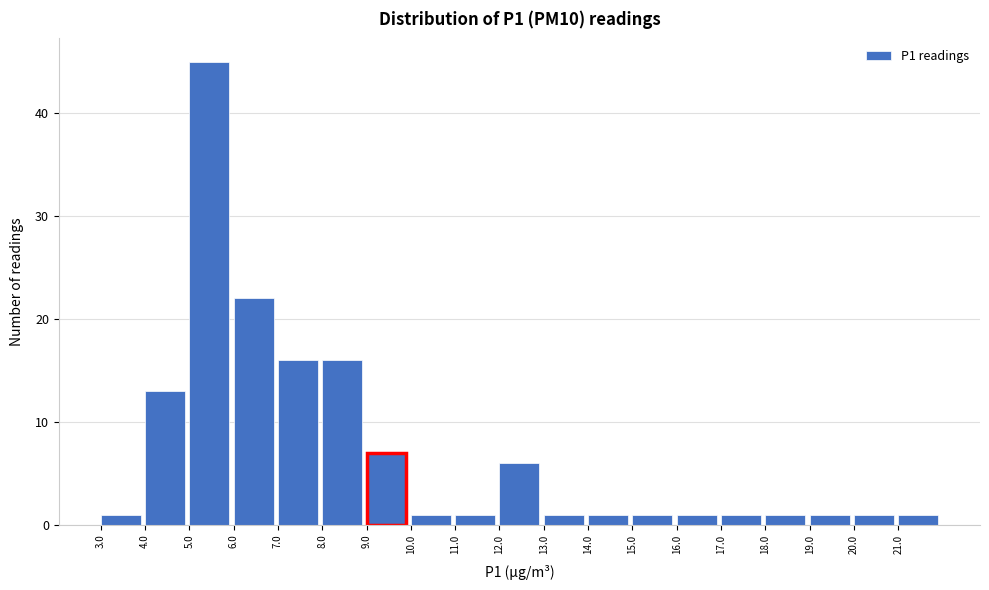

Reading left to right, transcribe this chart: for each bar, give the range it covers on the x-axis and its height. The values are not printed on the chart, so give them approximately, as read against the axis.

3 to 4: 1
4 to 5: 13
5 to 6: 45
6 to 7: 22
7 to 8: 16
8 to 9: 16
9 to 10: 7
10 to 11: 1
11 to 12: 1
12 to 13: 6
13 to 14: 1
14 to 15: 1
15 to 16: 1
16 to 17: 1
17 to 18: 1
18 to 19: 1
19 to 20: 1
20 to 21: 1
21 to 22: 1